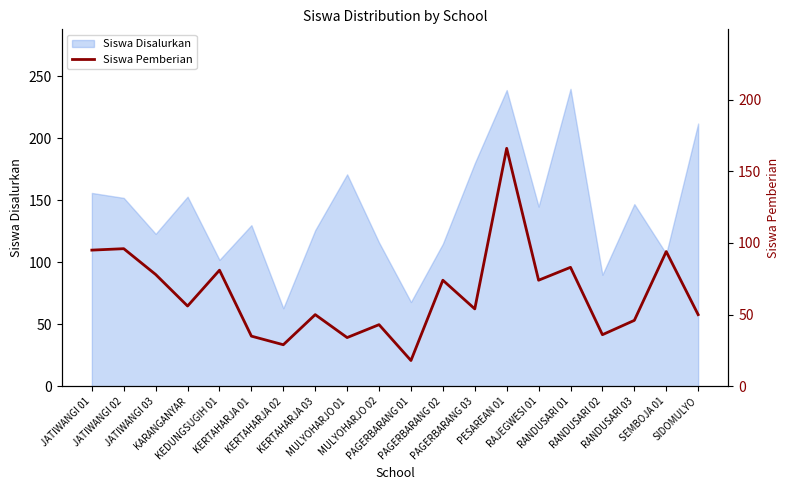

Rank the categories by value from highest to lowest.

PESAREAN 01, JATIWANGI 02, JATIWANGI 01, SEMBOJA 01, RANDUSARI 01, KEDUNGSUGIH 01, JATIWANGI 03, PAGERBARANG 02, RAJEGWESI 01, KARANGANYAR, PAGERBARANG 03, KERTAHARJA 03, SIDOMULYO, RANDUSARI 03, MULYOHARJO 02, RANDUSARI 02, KERTAHARJA 01, MULYOHARJO 01, KERTAHARJA 02, PAGERBARANG 01